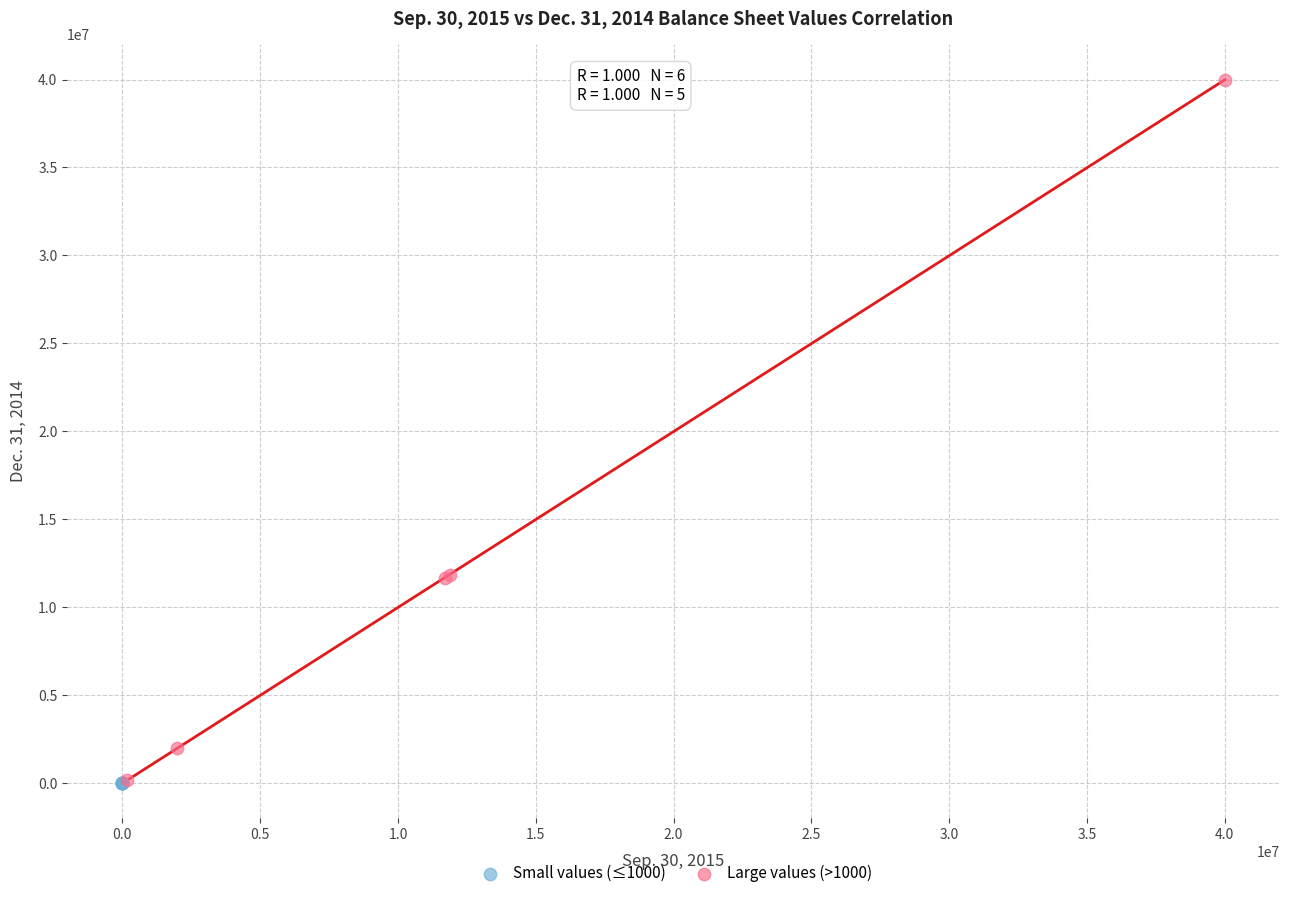

Which series has the largest Y range (max minus min)?

Large values (>1000)